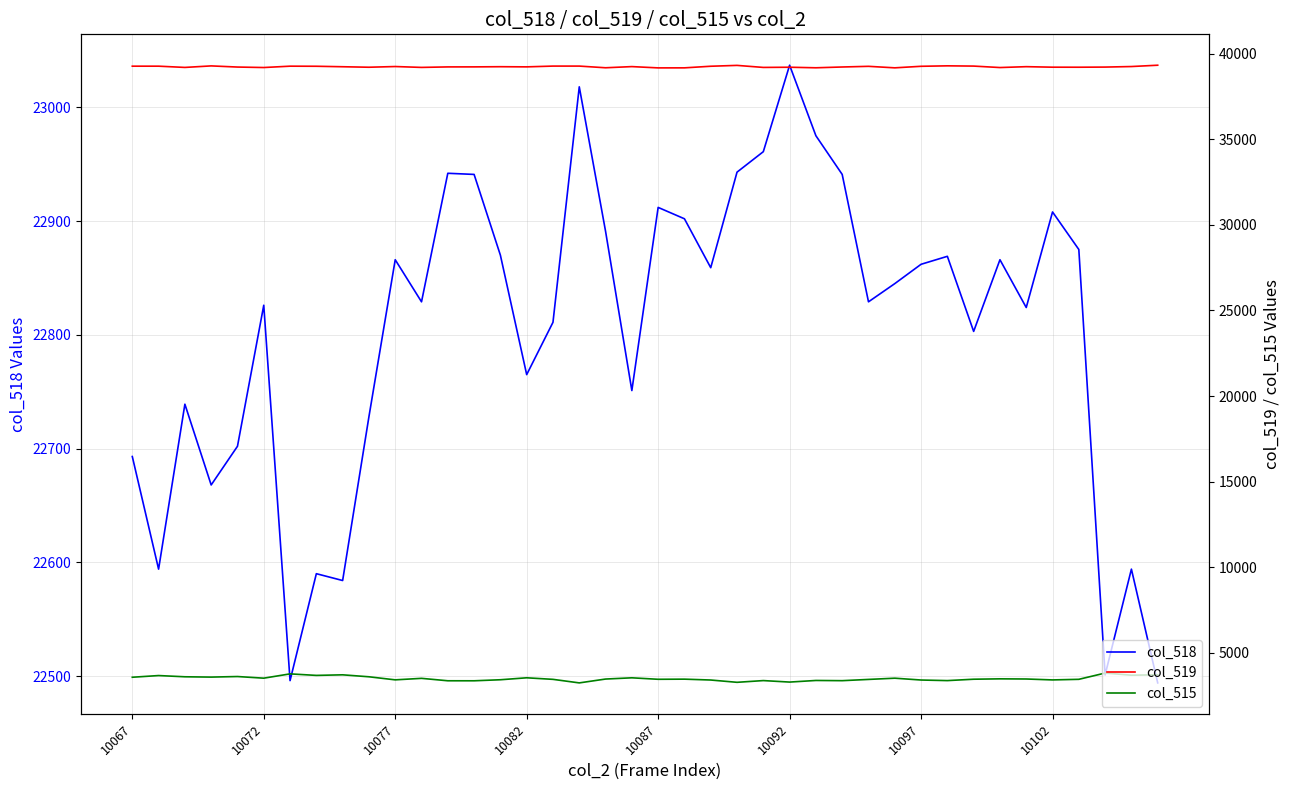

What is the difference between the maximum and minimum values in the col_515 series?

575